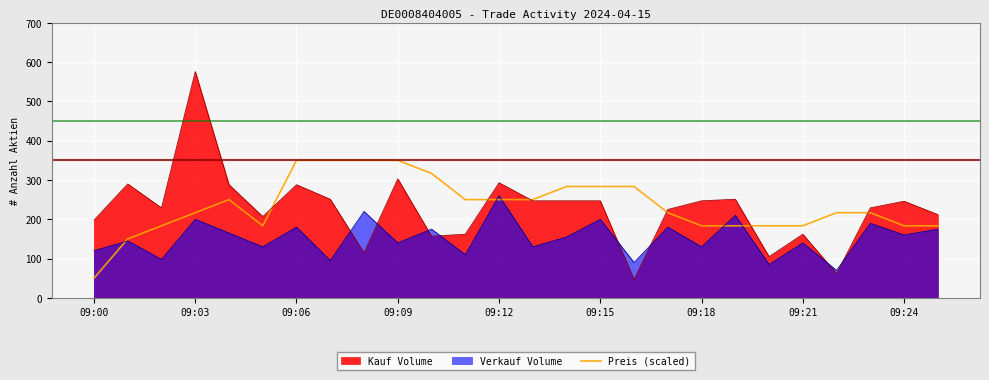

Which label corresponds to the largest value in the chart?

09:03